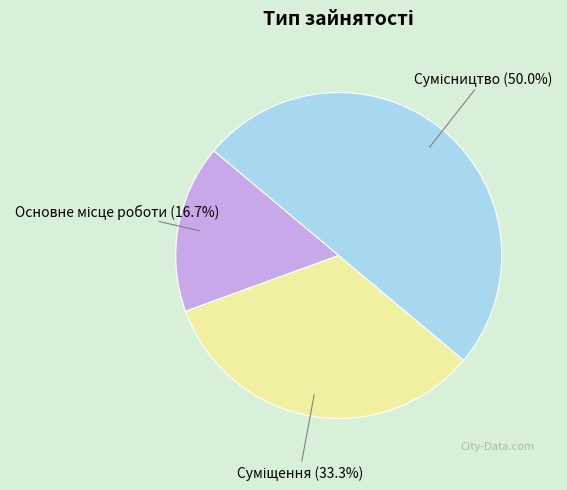

How many slices are in this pie chart?

3